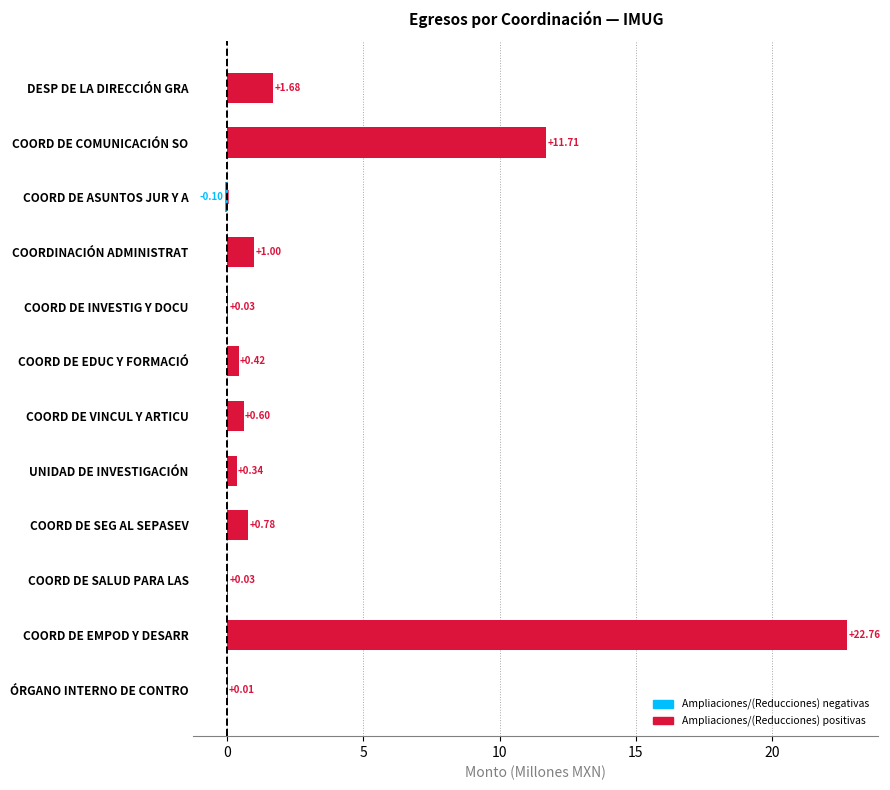

True or false: Ampliaciones/(Reducciones) has a value of 22.8 at COORD DE EMPOD Y DESARR.

True